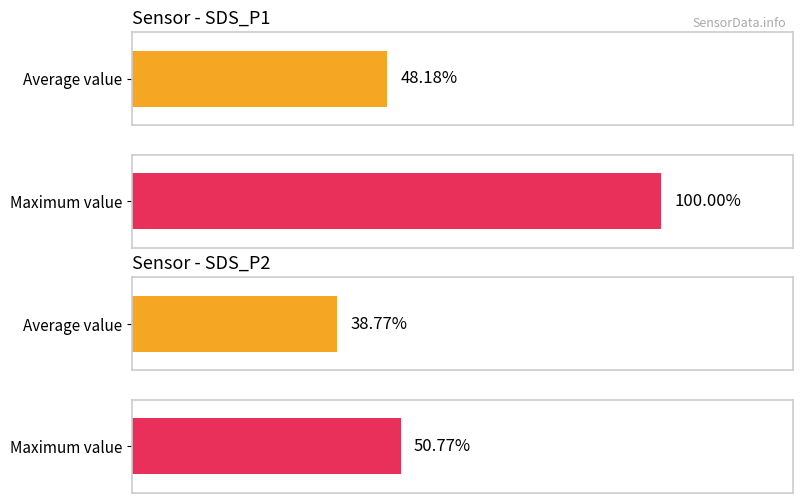

Are the bars horizontal?

Yes